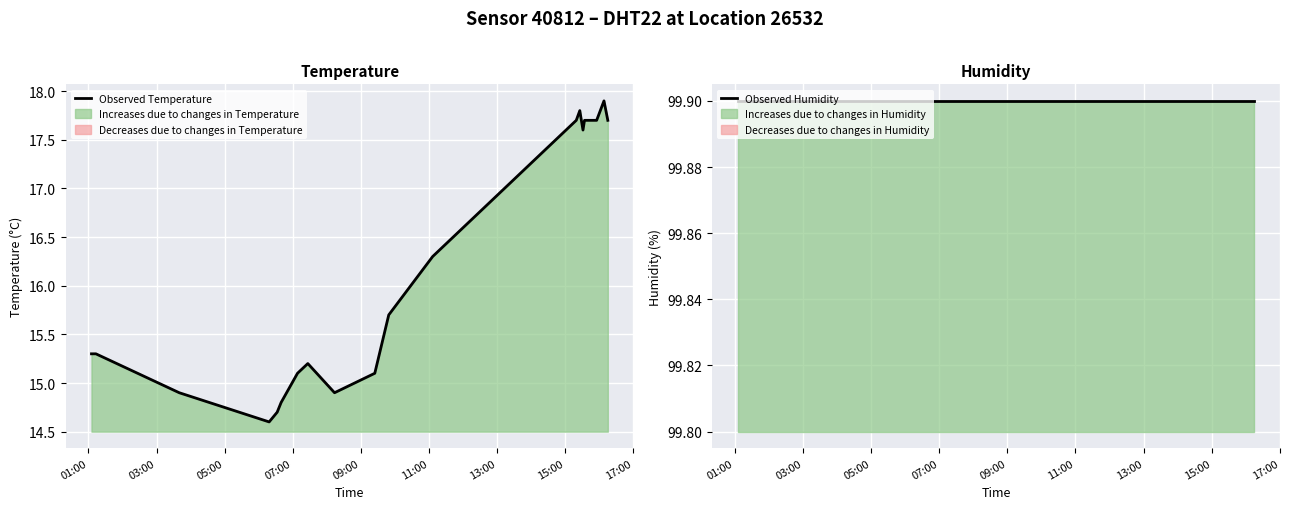

What is the minimum value for Observed Temperature?

14.6